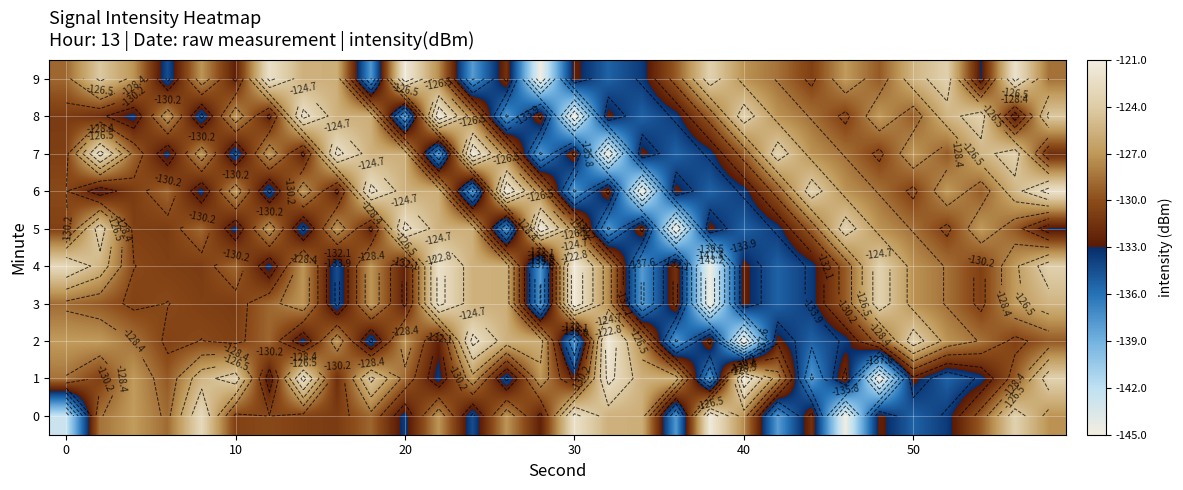

Count the number of categories in the chart.

30